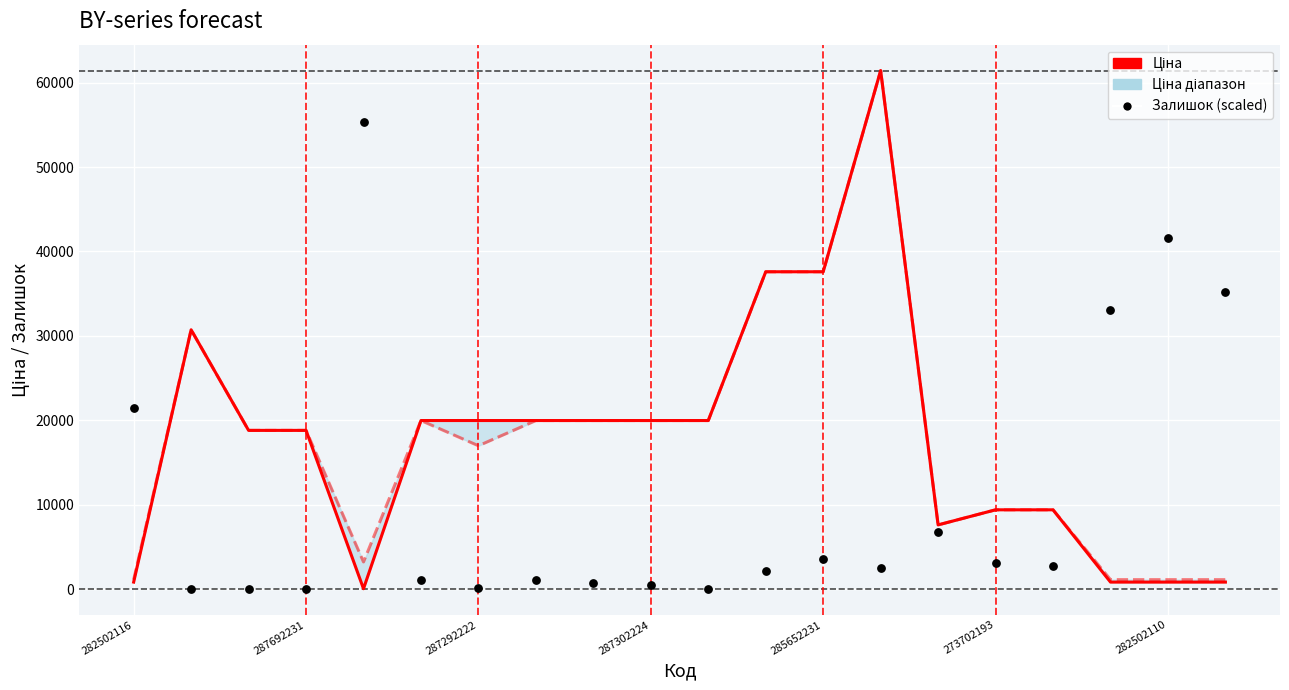

Which series has the largest Y range (max minus min)?

Ціна